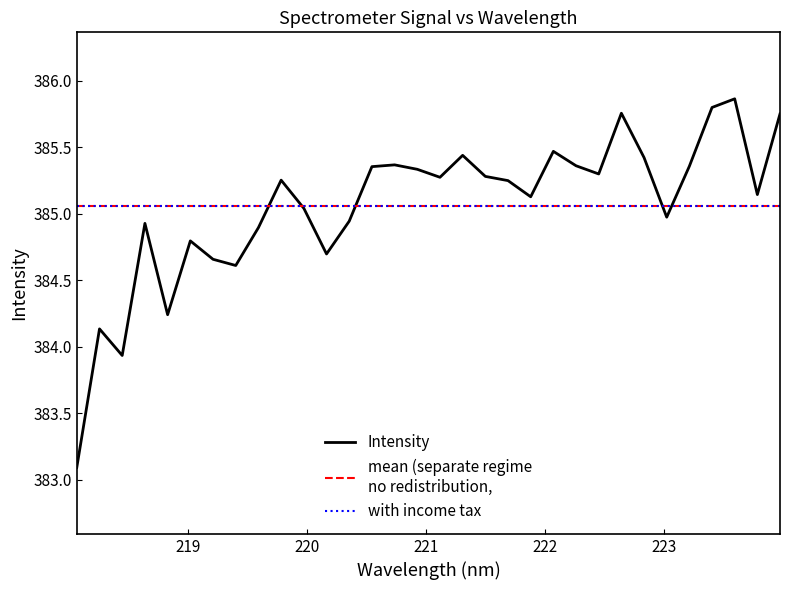

What is the average value?

385.1